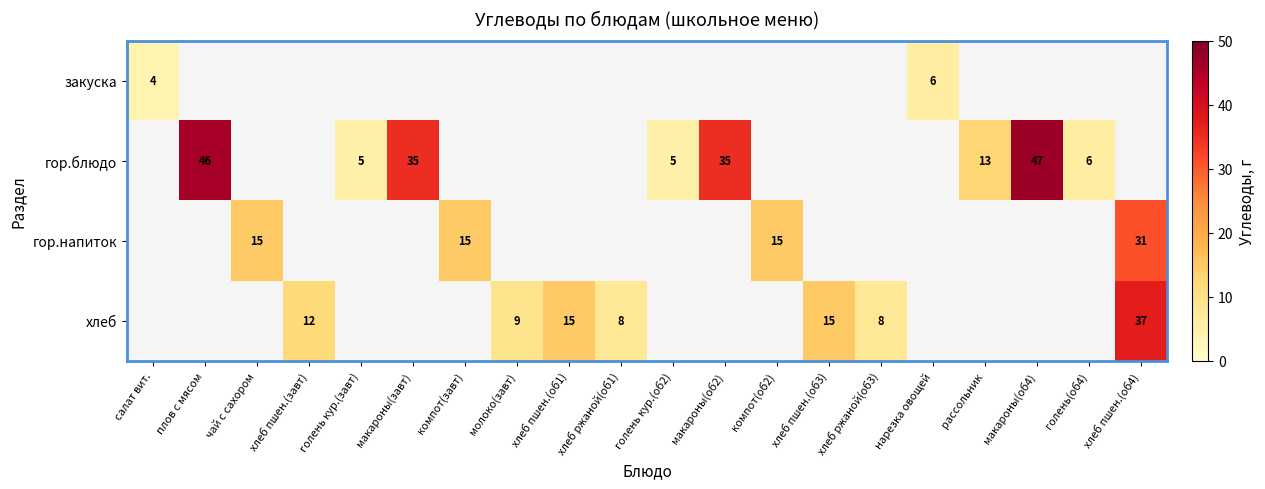

The гор.блюдо series shows 5 at рассольник. True or false?

False